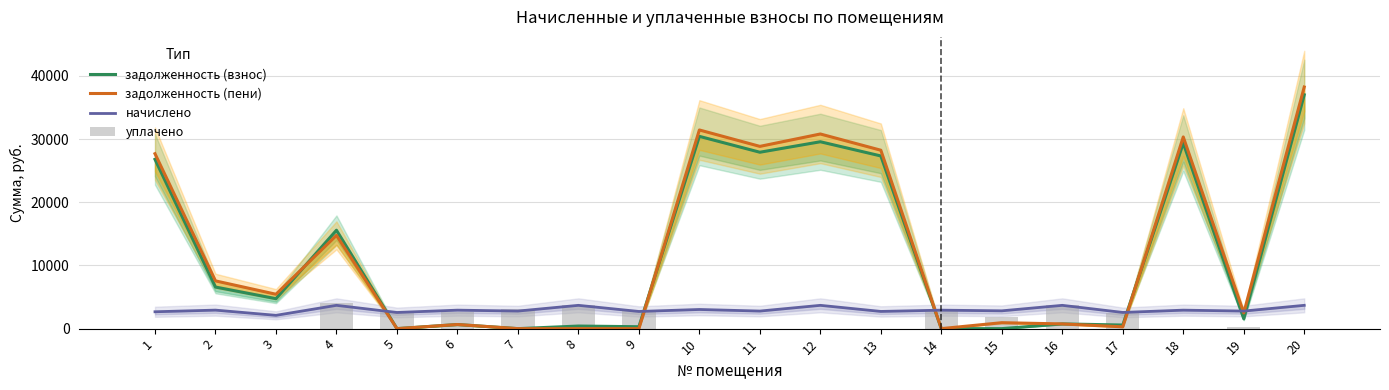

At how many categories does at least one series exceed 28196?

6